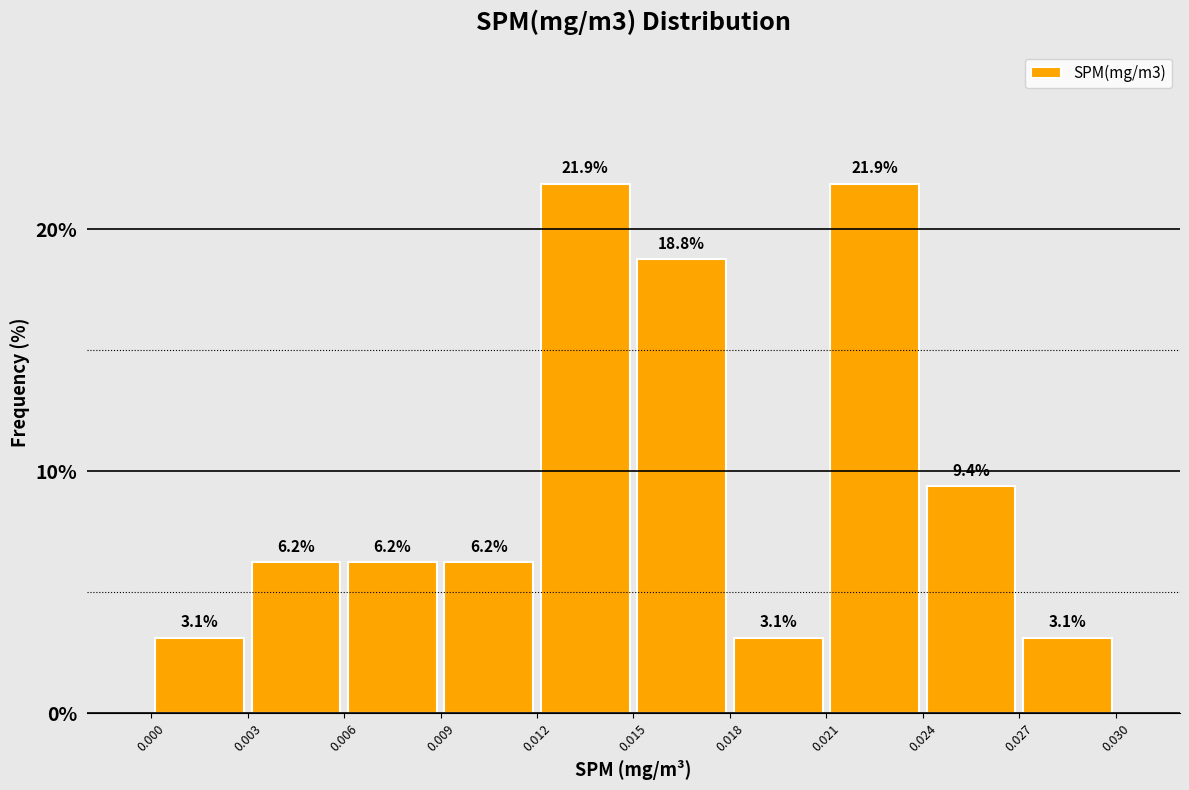

Reading left to right, transcribe this chart: for each bar, give the range it covers on the x-axis and its height.

0.000 to 0.003: 3.1
0.003 to 0.006: 6.2
0.006 to 0.009: 6.2
0.009 to 0.012: 6.2
0.012 to 0.015: 21.9
0.015 to 0.018: 18.8
0.018 to 0.021: 3.1
0.021 to 0.024: 21.9
0.024 to 0.027: 9.4
0.027 to 0.030: 3.1